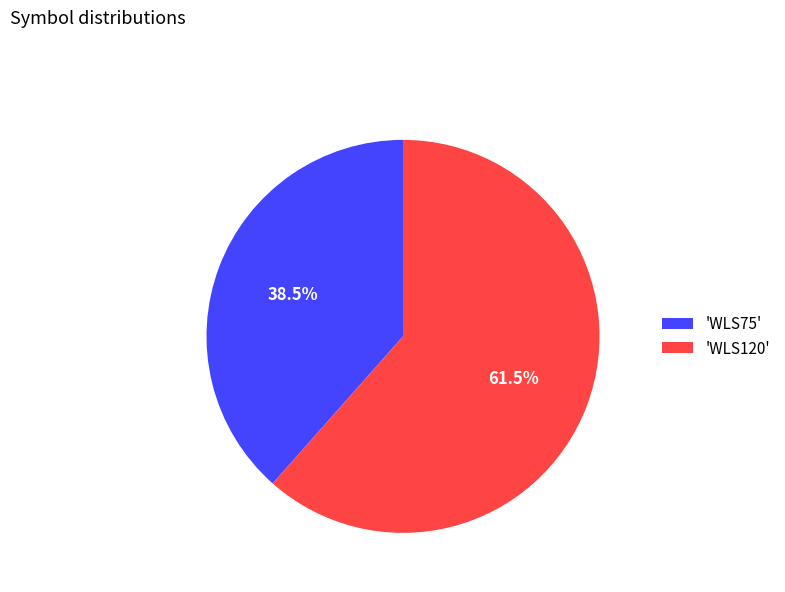

Combined, do 'WLS75' and 'WLS120' account for over 50%?

Yes